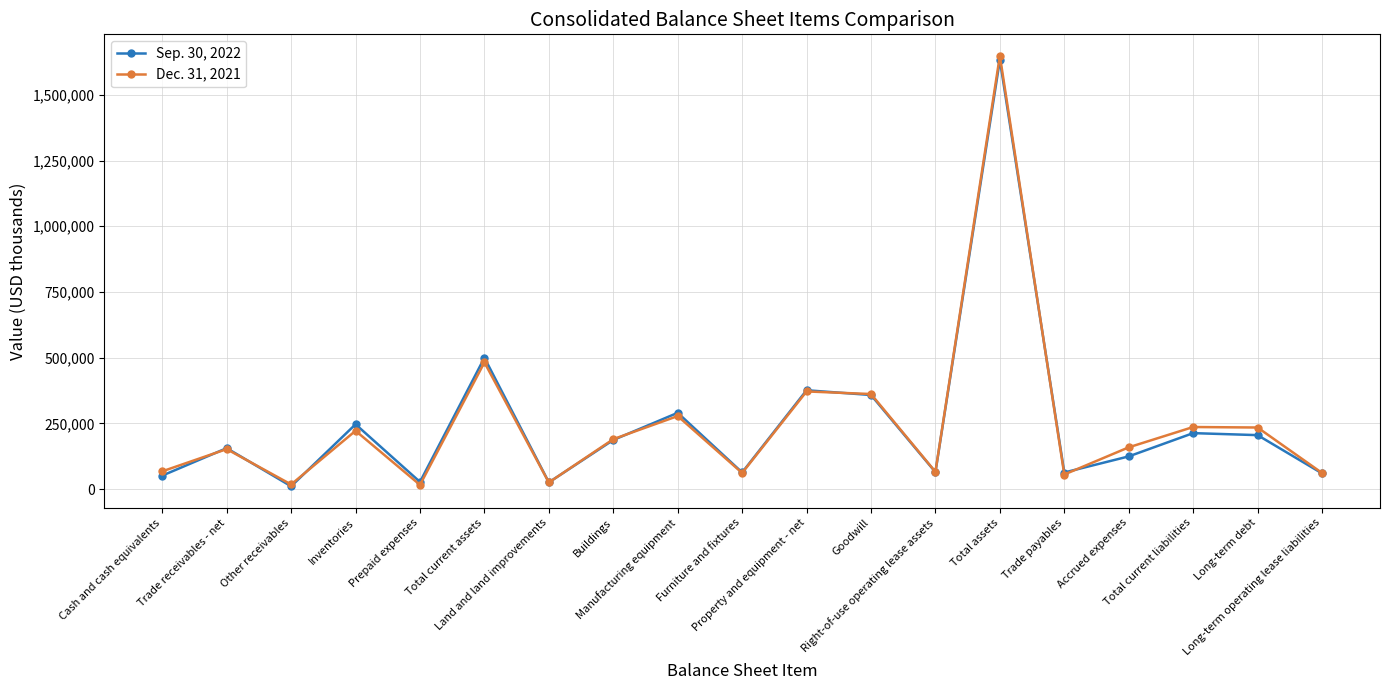

What is the approximate value of Sep. 30, 2022 at Trade receivables - net, to the nearest 10?

155830